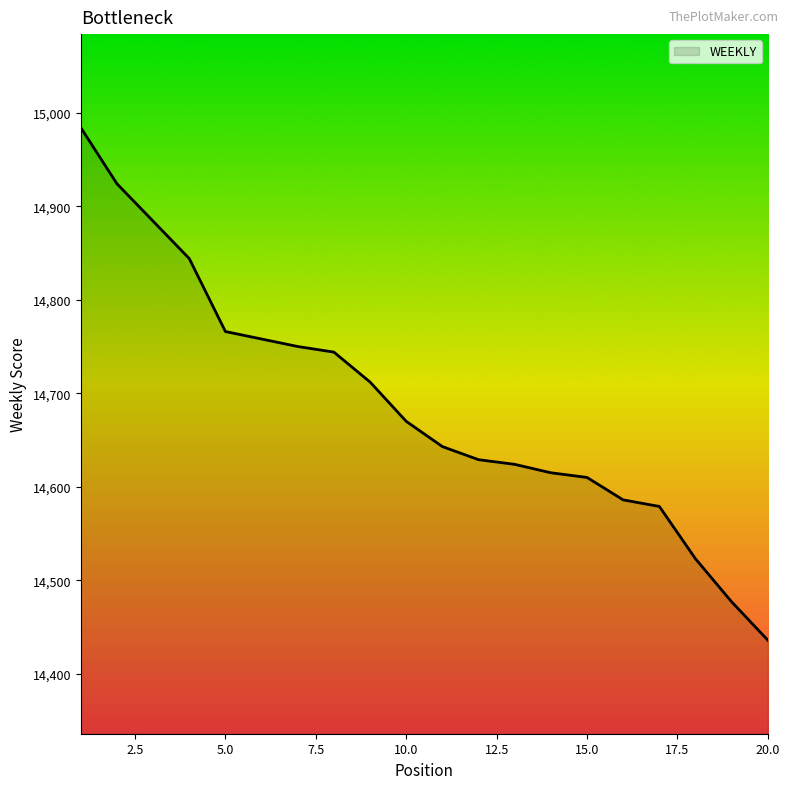

What is the smallest value displayed?

14436